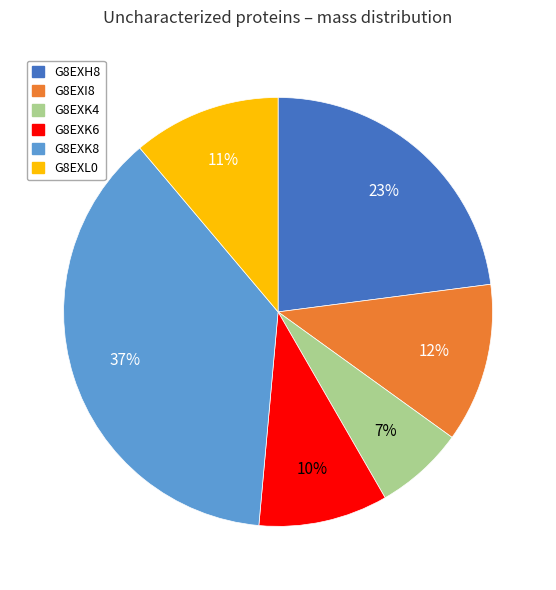

Is there any slice that represents more than half of the pie?

No